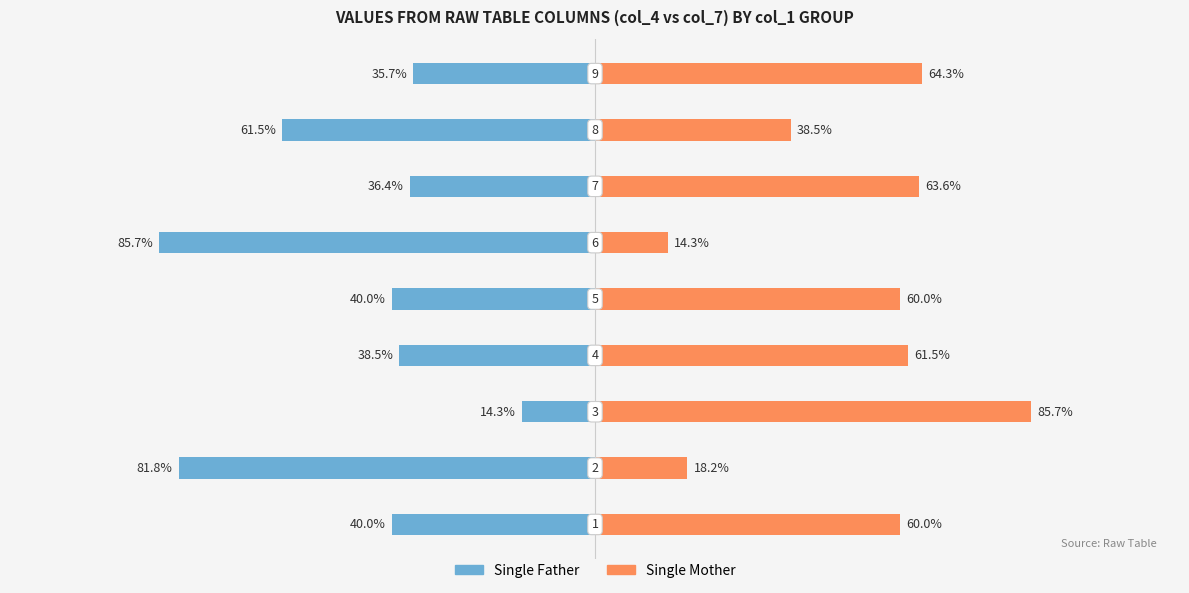

Which series has the largest range (max minus min)?

Single Father